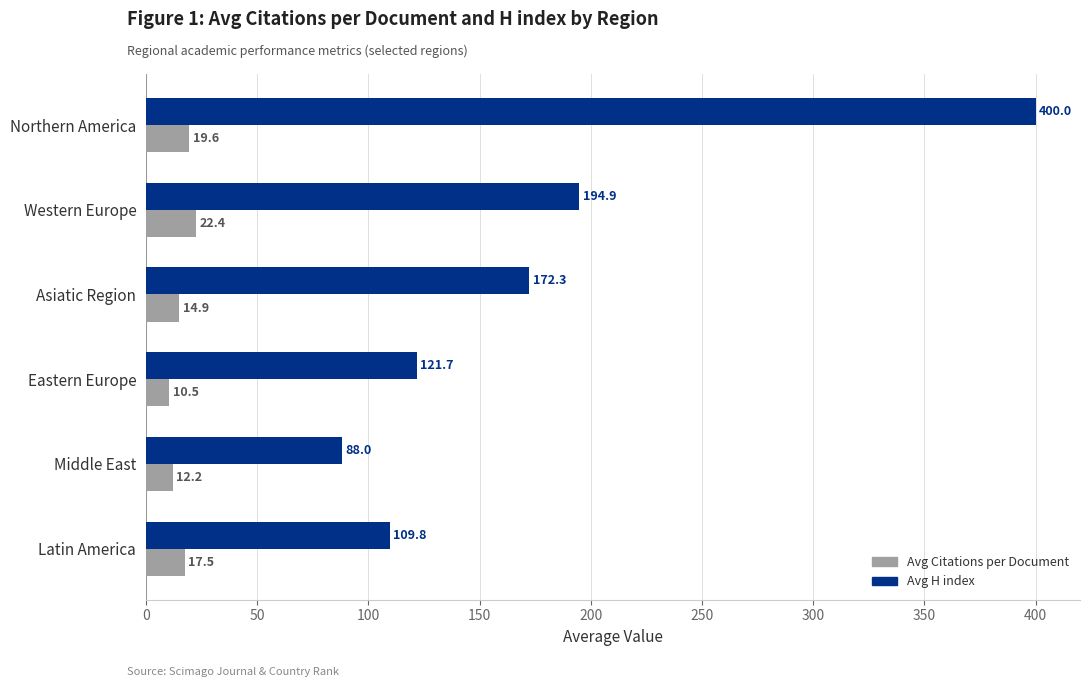

What is the average value of the Avg H index series?

181.1